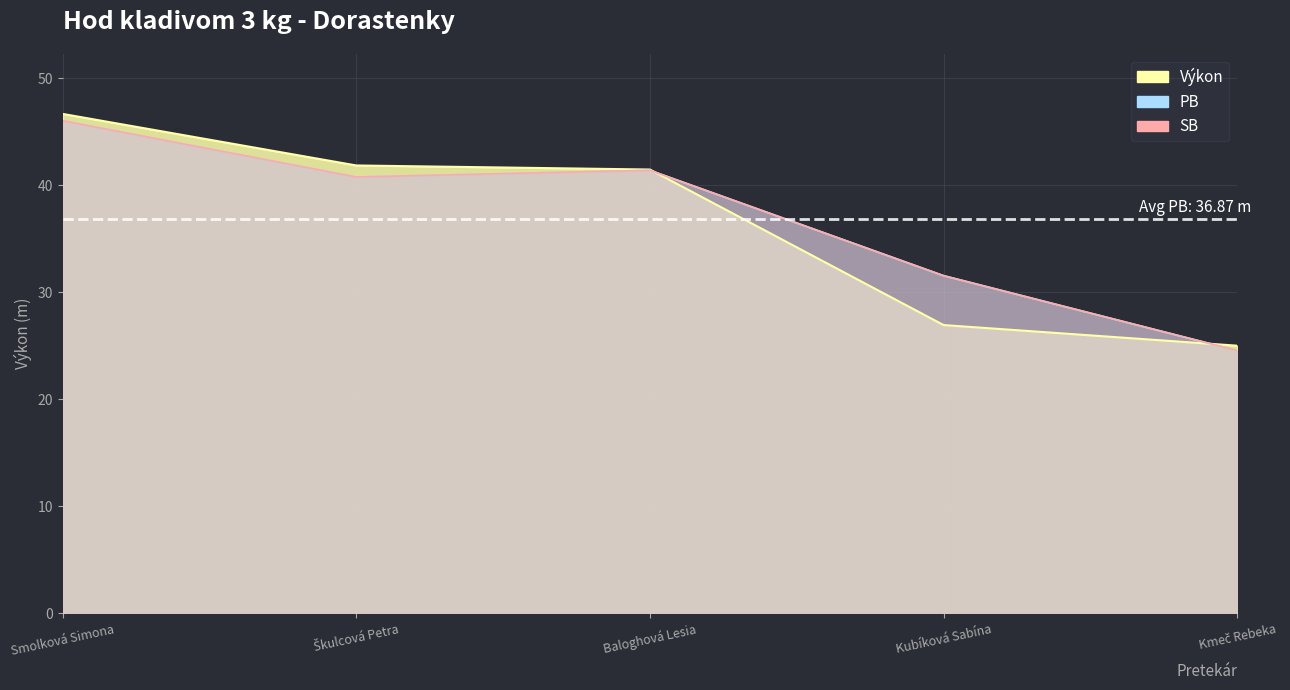

Which series has the largest total across all categories?

PB